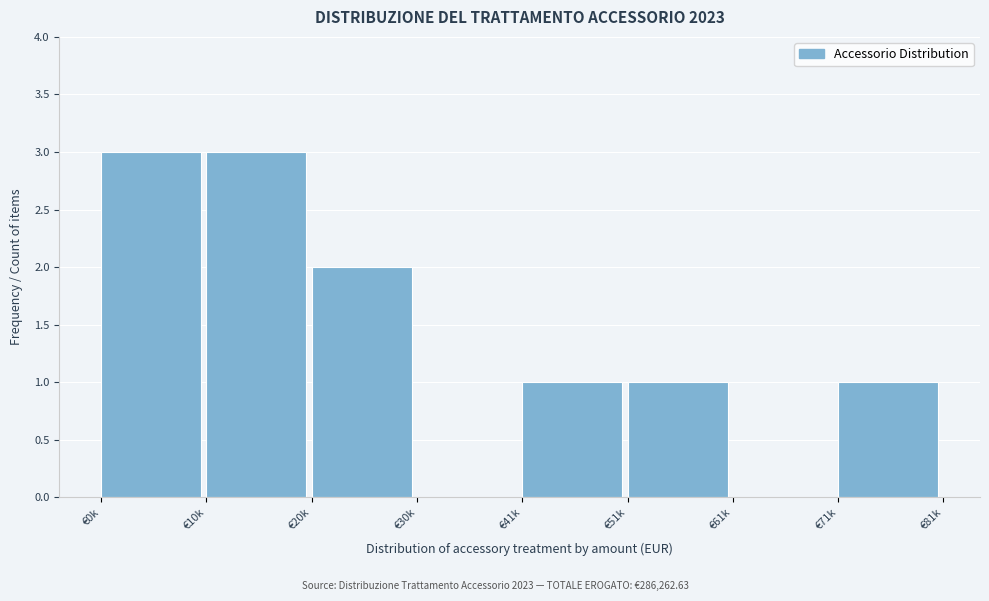

Reading left to right, what are all the values shown in this chart?

€0k=3	€10k=3	€20k=2	€30k=0	€41k=1	€51k=1	€61k=0	€71k=1